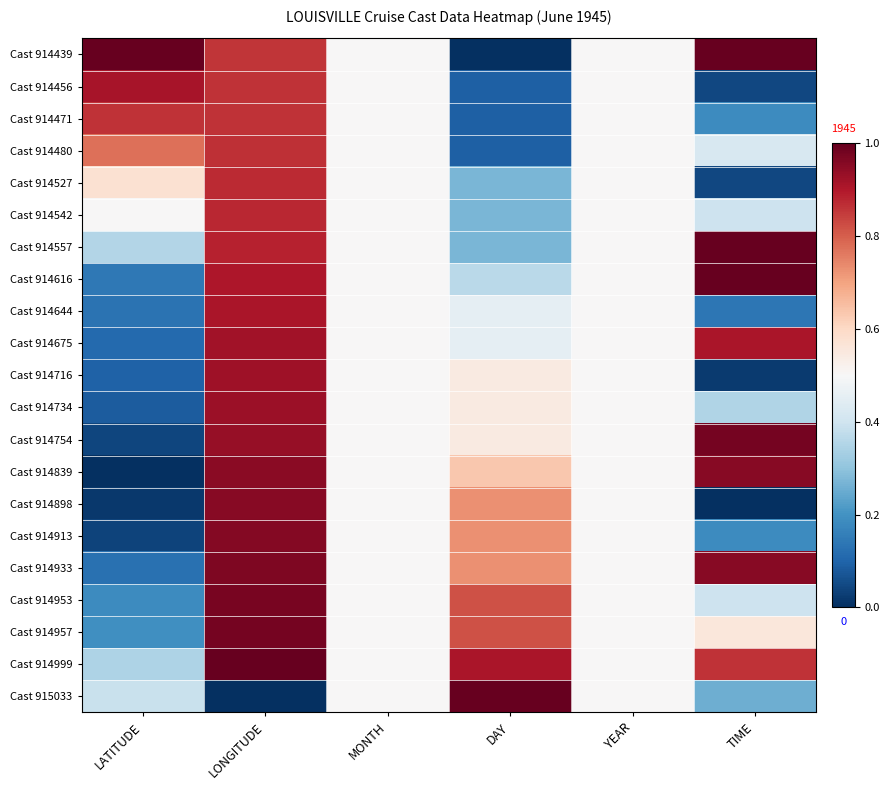

What is the maximum value shown in the chart?

1.0